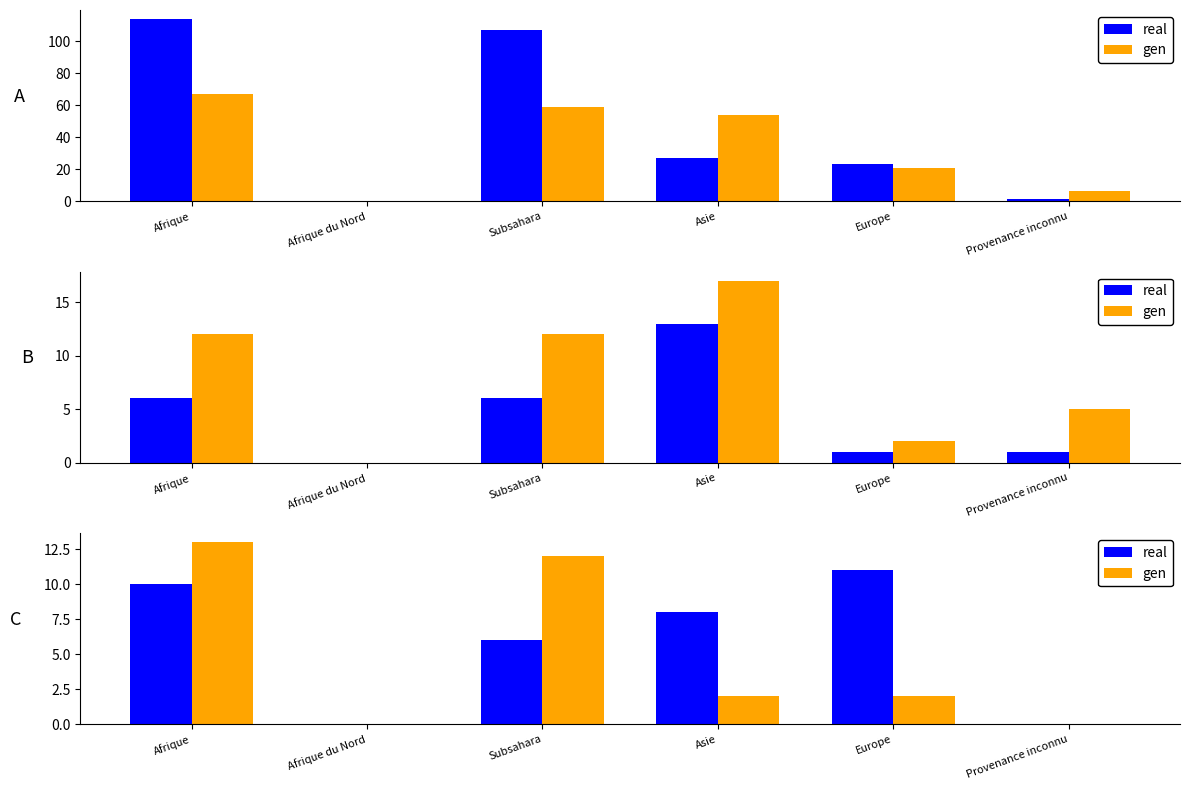

Rank the categories by gen value from highest to lowest.

Afrique, Subsahara, Asie, Europe, Afrique du Nord, Provenance inconnu